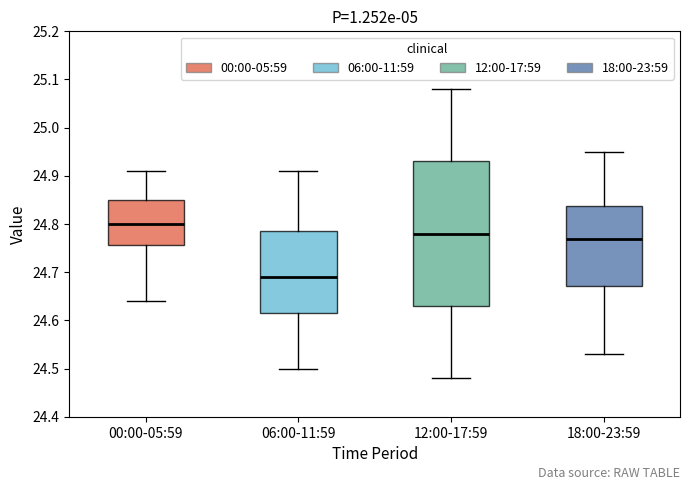

Reading left to right, read every box against the y-axis: the position of its median line, the range the box covers, and the ends of its whiskers. The values are not printed on the chart, so give them approximately, as read against the axis.

00:00-05:59: median 24.80, box 24.76 to 24.85, whiskers 24.64 to 24.91
06:00-11:59: median 24.69, box 24.62 to 24.79, whiskers 24.50 to 24.91
12:00-17:59: median 24.78, box 24.63 to 24.93, whiskers 24.48 to 25.08
18:00-23:59: median 24.77, box 24.67 to 24.84, whiskers 24.53 to 24.95